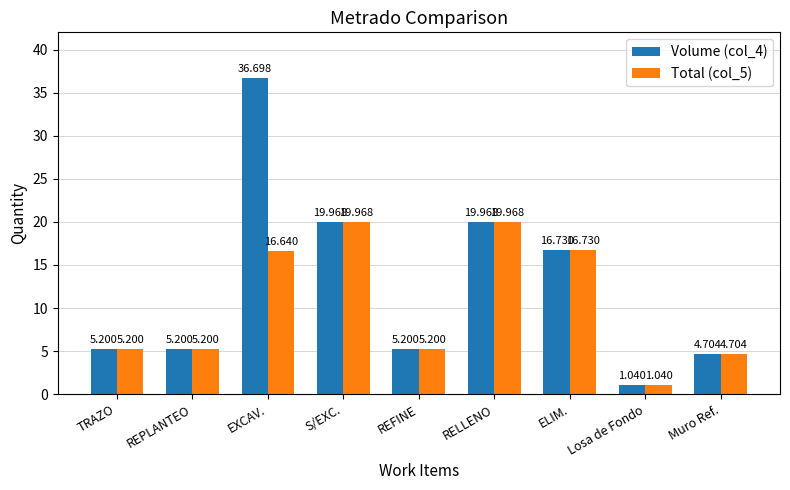

True or false: Volume (col_4) has a value of 16.7 at ELIM..

True